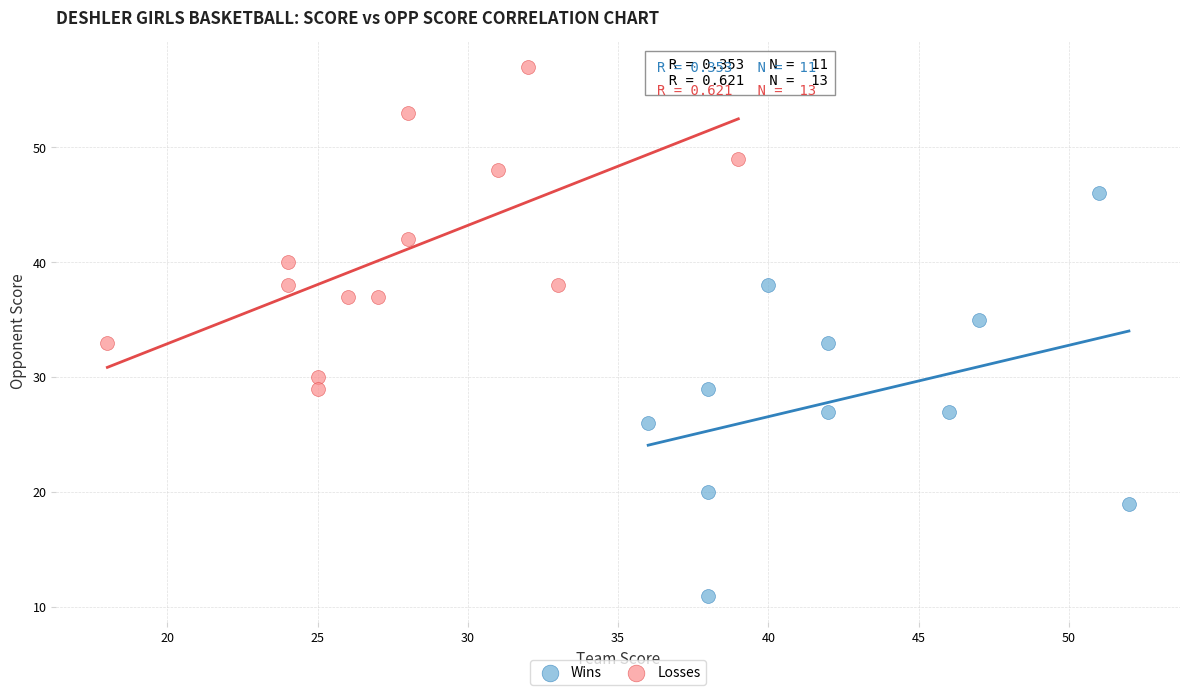

Which series has the largest Y range (max minus min)?

Wins